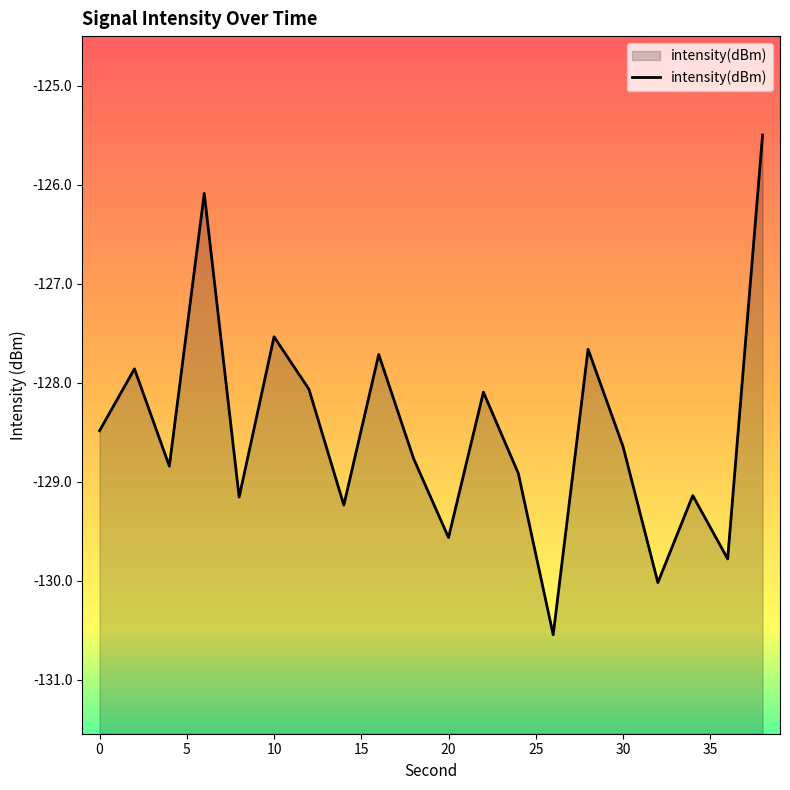

What is the greatest value displayed?

-125.5